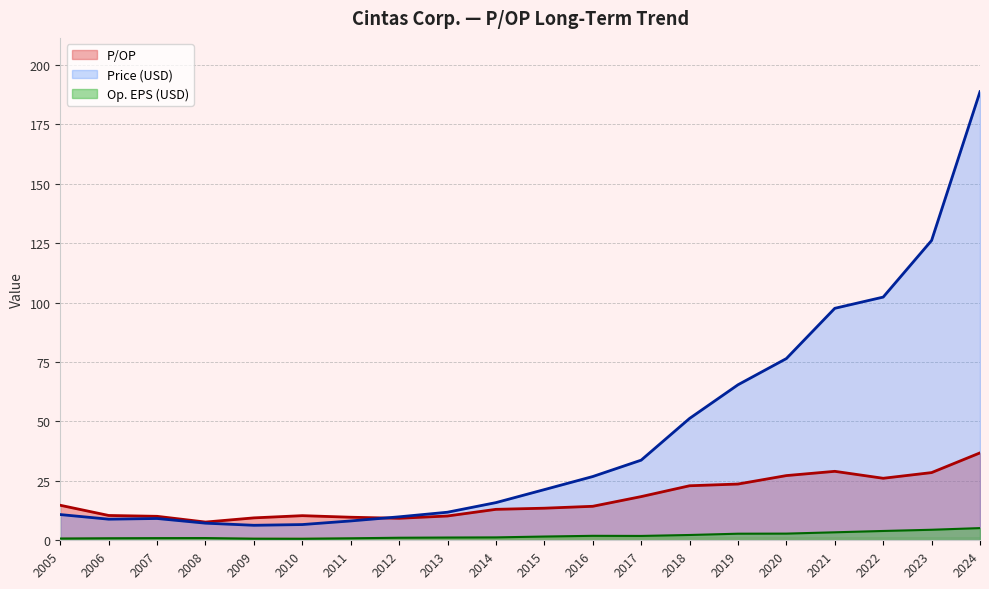

True or false: P/OP and Op EPS intersect in this chart.

False